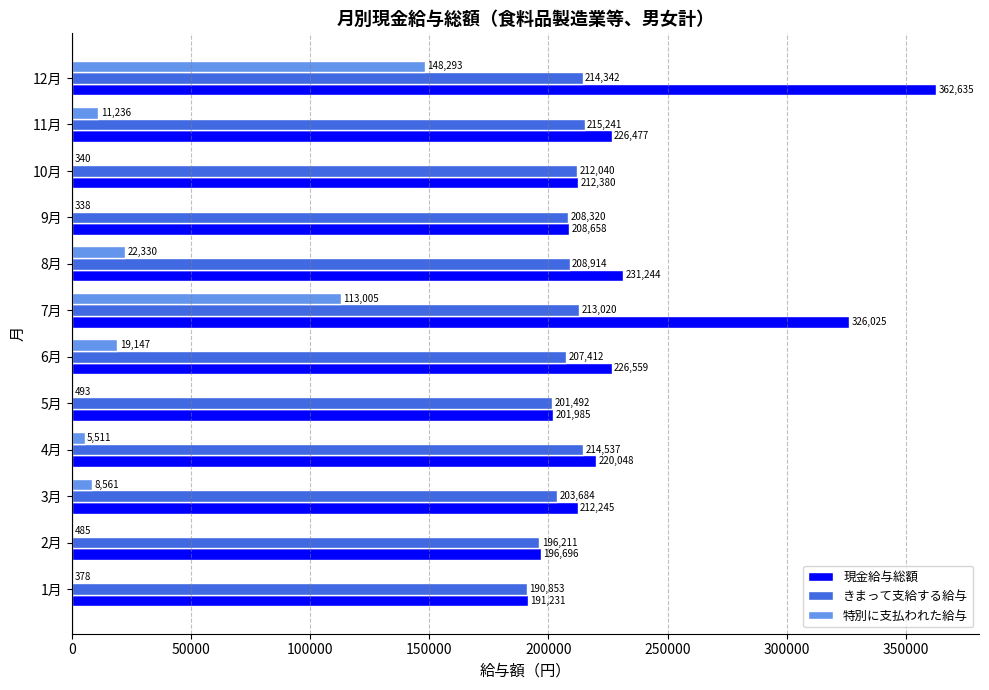

Between 5月 and 7月, which series saw the biggest shift?

現金給与総額